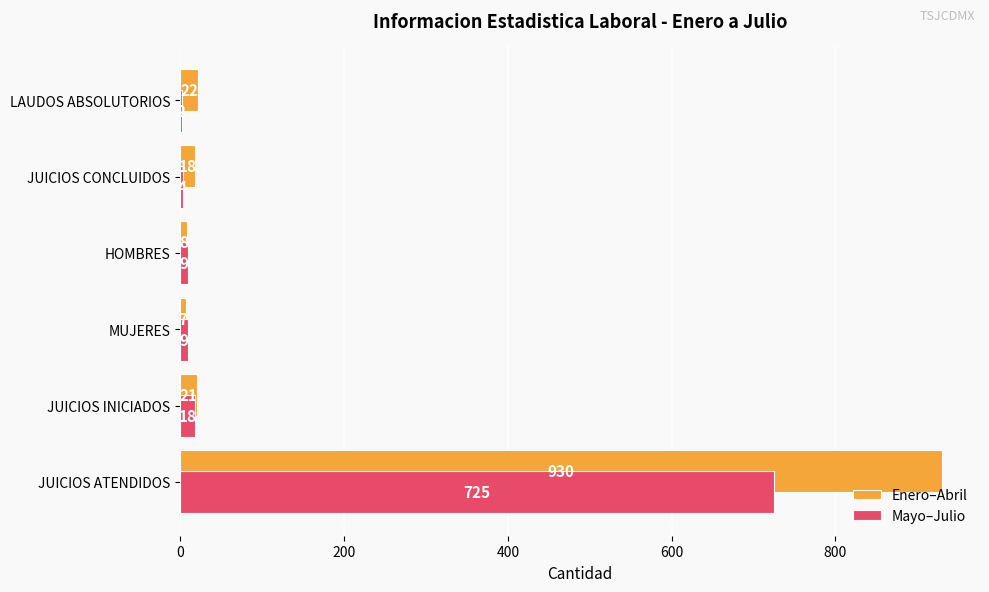

Which series has the largest total across all categories?

Enero–Abril